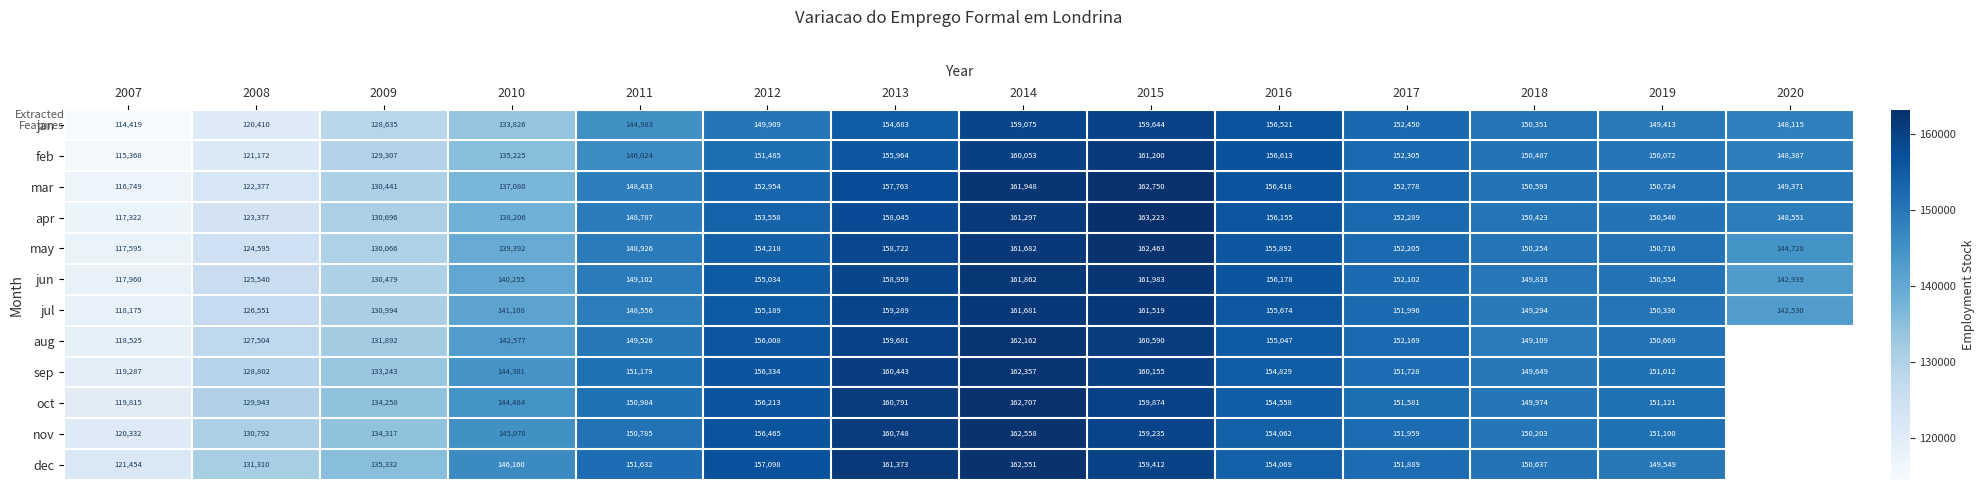

What is the difference between the highest and lowest values at 2019?

1708